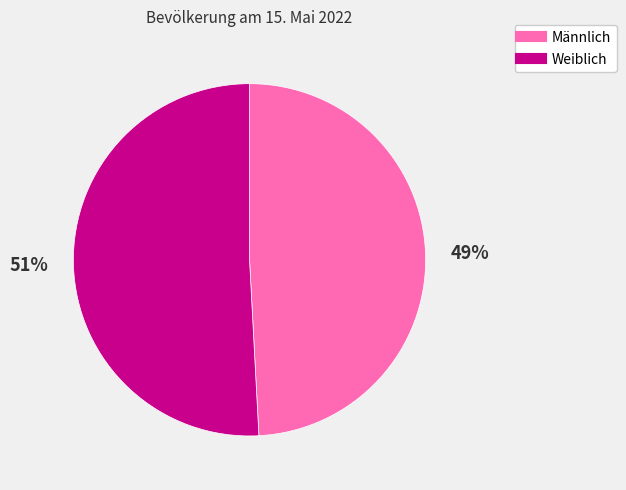

To the nearest percent, what percentage of the pie is Weiblich?

51%